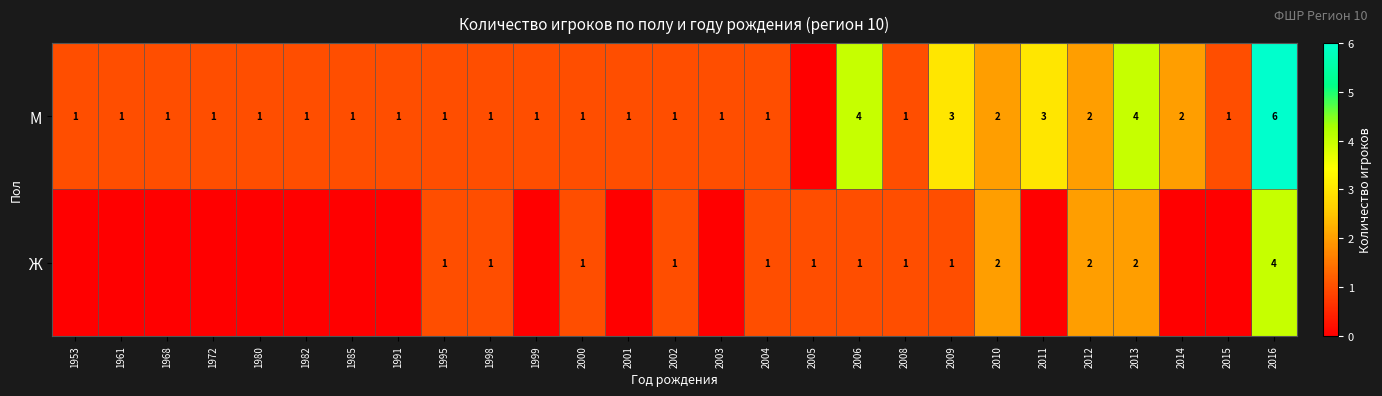

At how many categories does at least one series exceed 4?

1